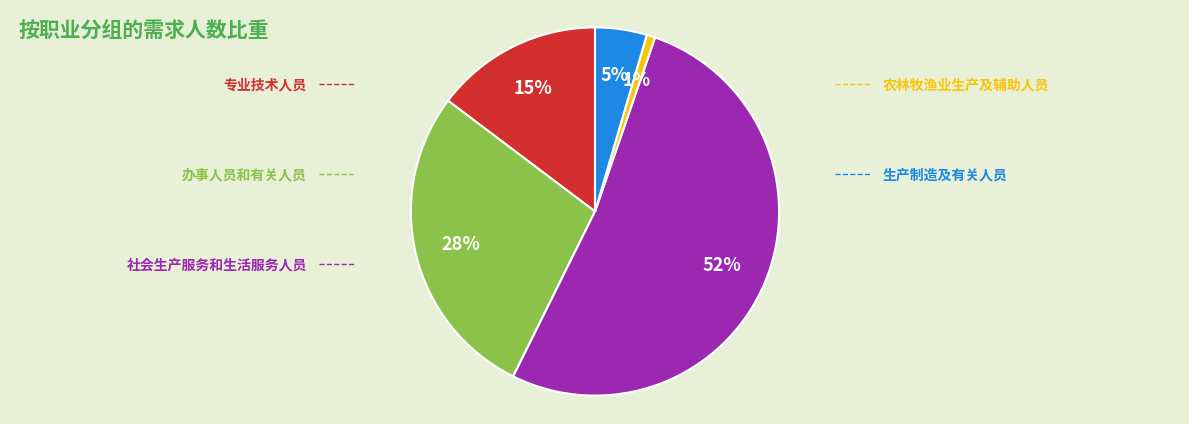

Is there any slice that represents more than half of the pie?

Yes